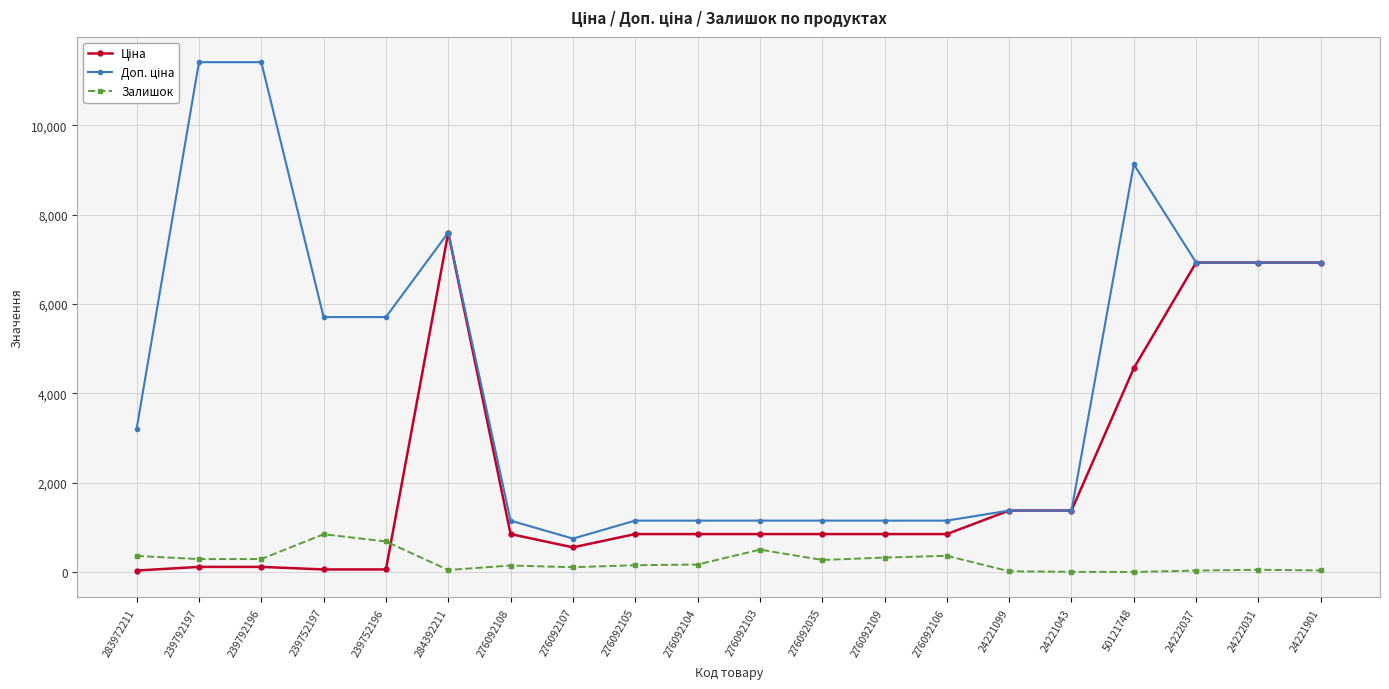

What is the maximum value shown in the chart?

11410.0